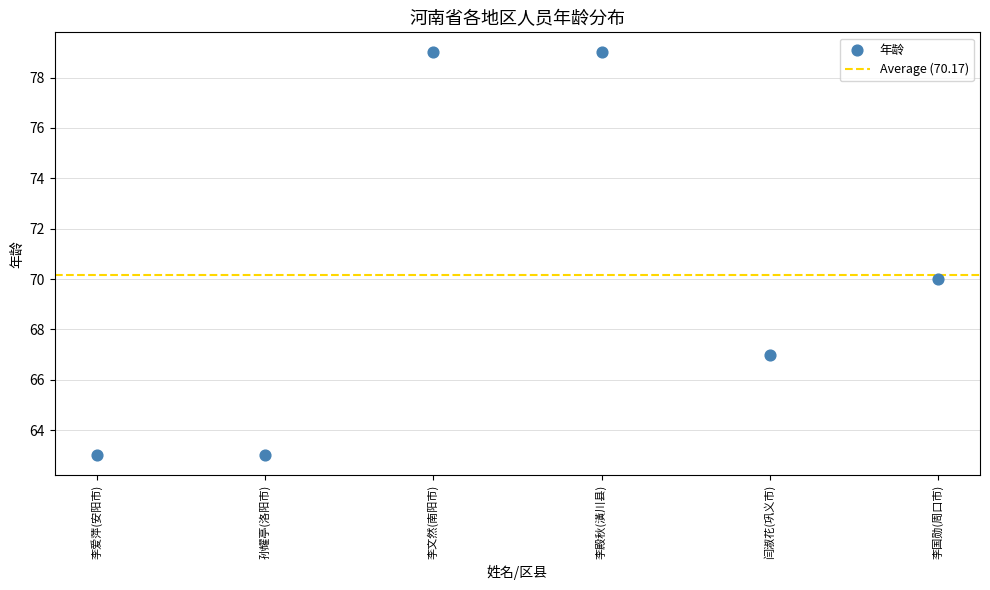

What is the range of Y values (max minus min)?

16